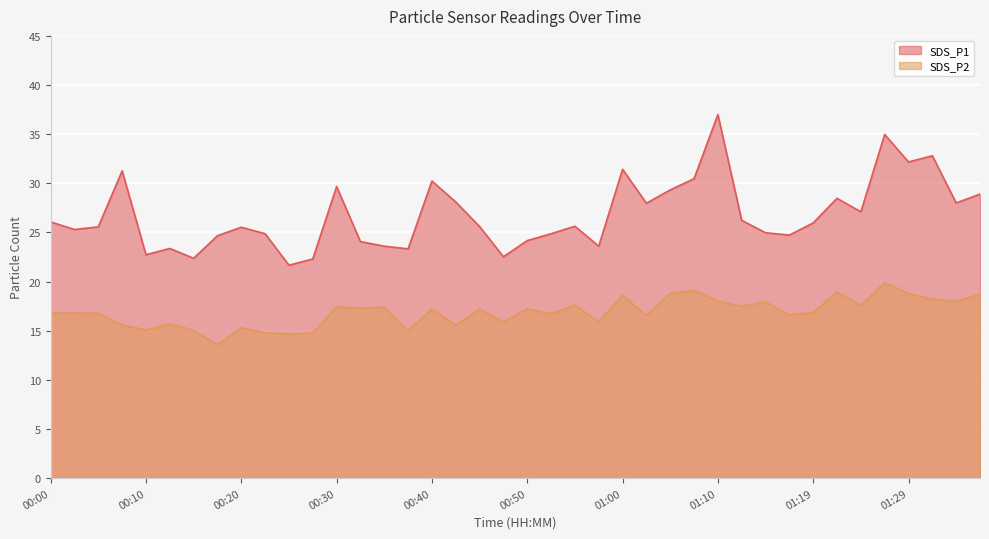

What is the difference between the highest and lowest values at 01:02?

11.4